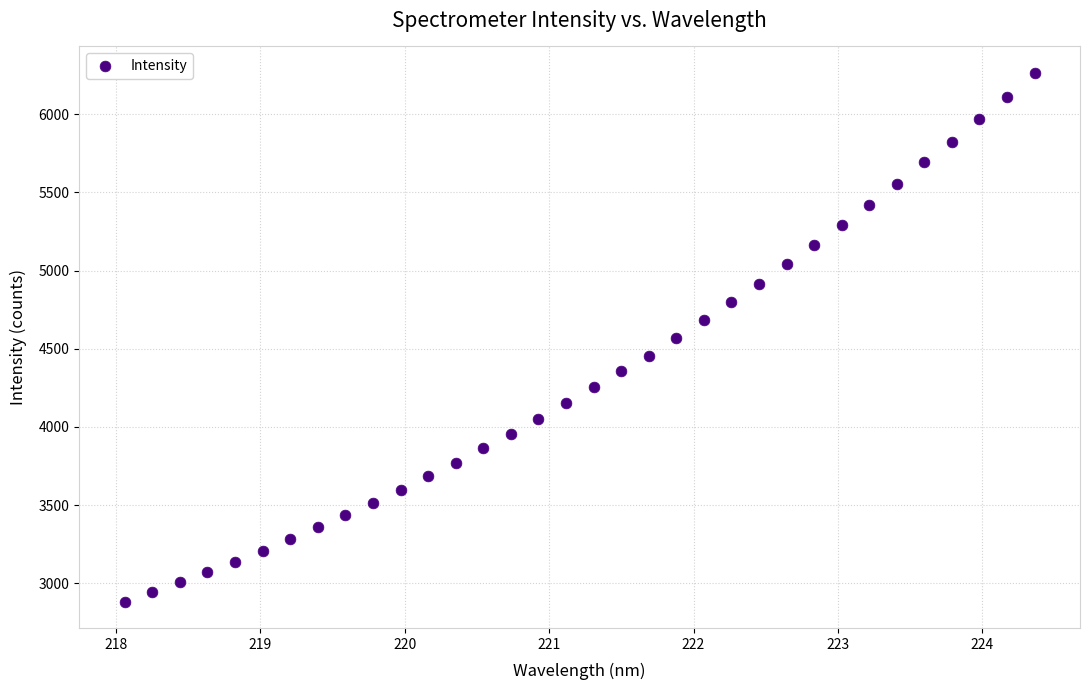

What is the range of X values (max minus min)?

6.3